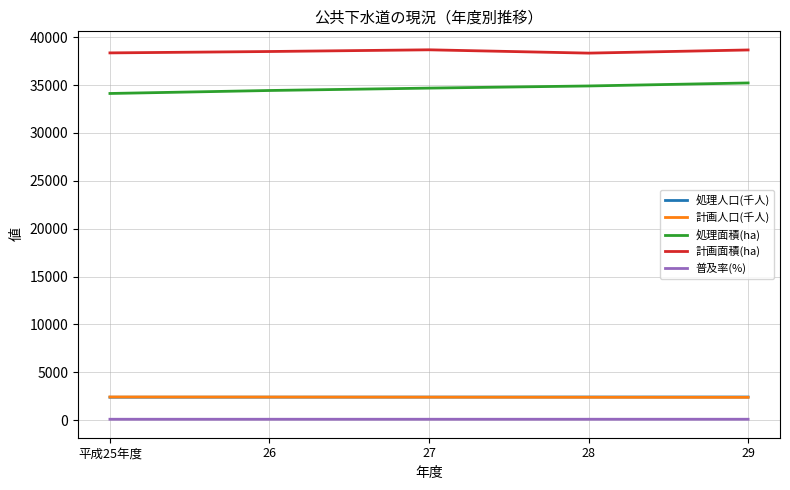

What is the sum of the 処理人口(千人) values at 平成25年度 and 26?

4795.3